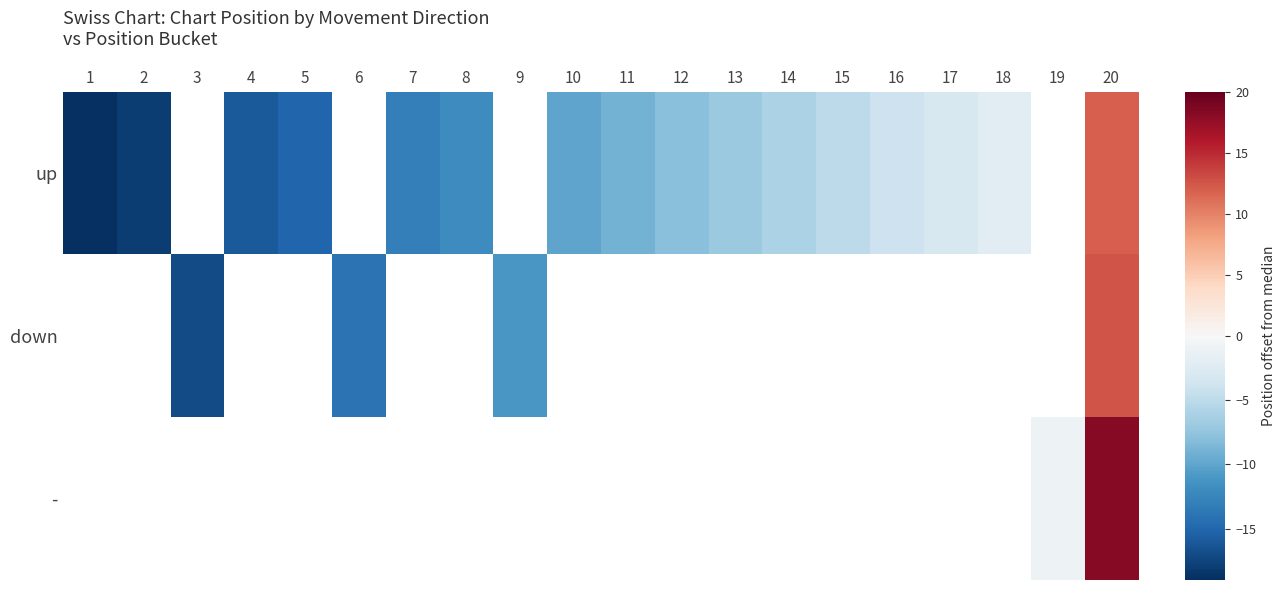

At how many categories does at least one series exceed 10?

1